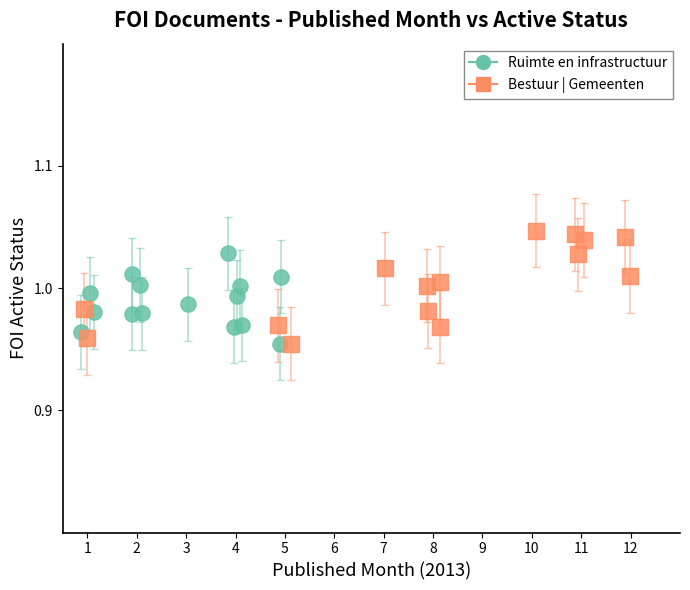

Which series contains the highest Y value?

Bestuur | Gemeenten